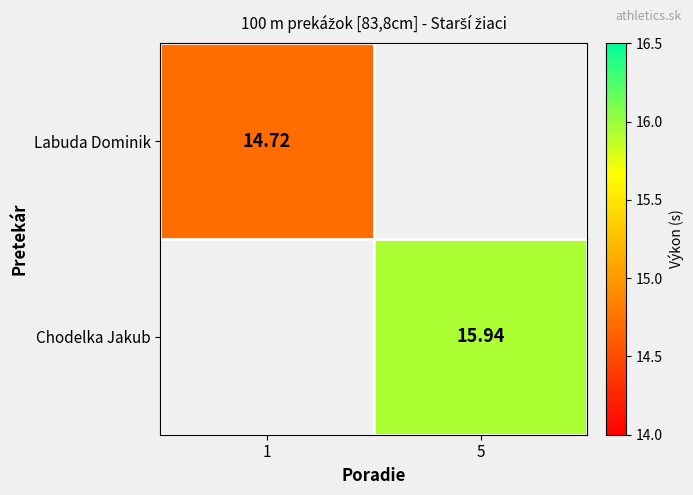

Which series has the largest range (max minus min)?

Labuda Dominik